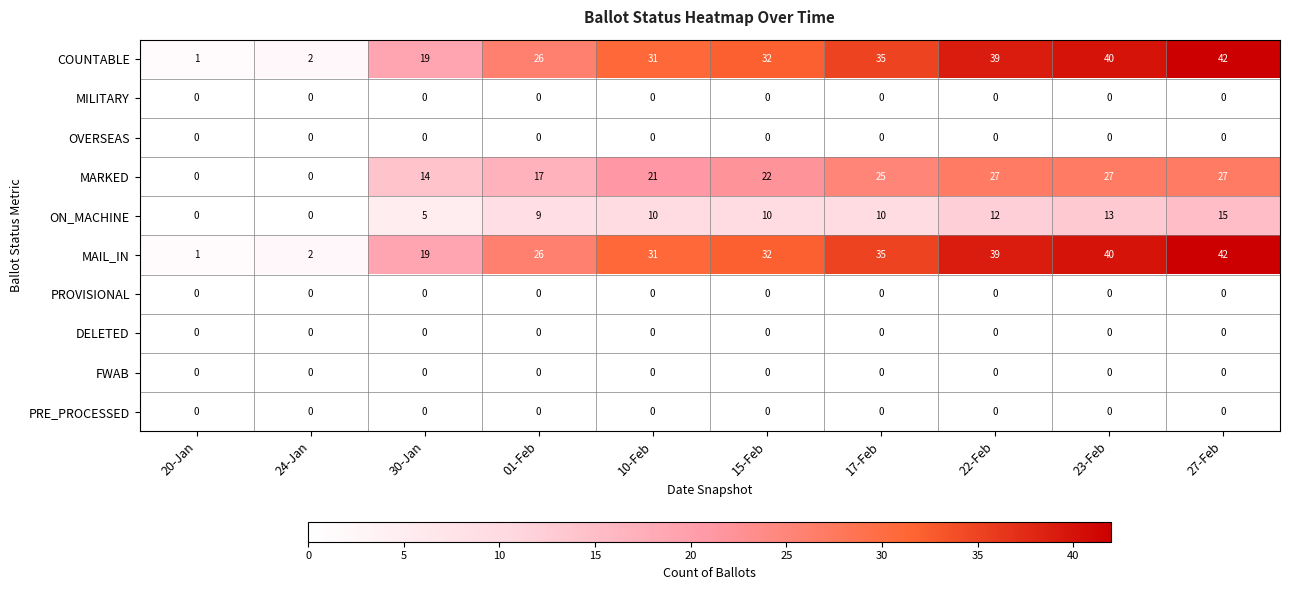

Which label corresponds to the largest value in the chart?

27-Feb